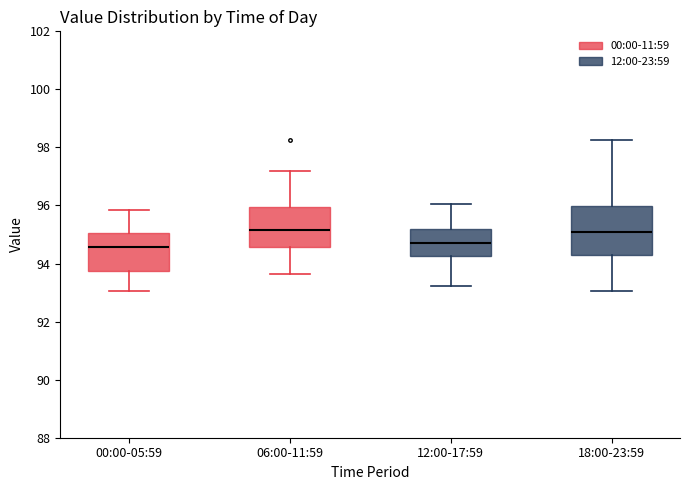

Reading left to right, transcribe this box plot: for each box, give where its median line is, the range the box spans, and where its two whiskers end, as read against the y-axis. The values are not printed on the chart, so give them approximately, as read against the axis.

00:00-05:59: median 94.6, box 93.8 to 95.0, whiskers 93.0 to 95.8
06:00-11:59: median 95.2, box 94.6 to 96.0, whiskers 93.6 to 97.2
12:00-17:59: median 94.8, box 94.2 to 95.2, whiskers 93.2 to 96.0
18:00-23:59: median 95.0, box 94.2 to 96.0, whiskers 93.0 to 98.2